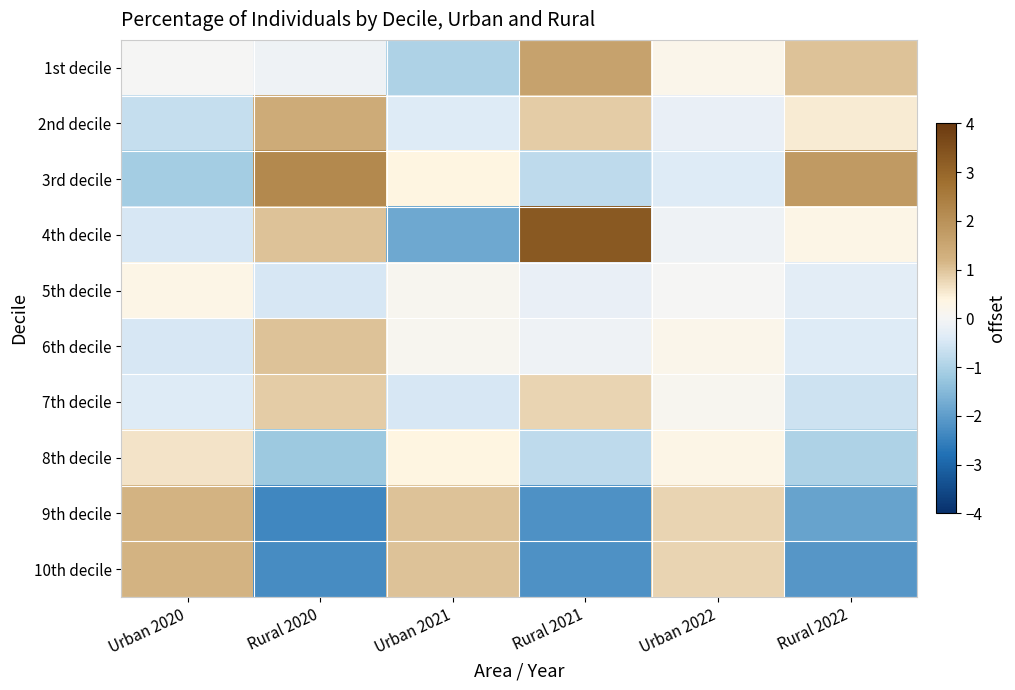

Reading left to right, transcribe all the data shown in this chart.

1st decile: Urban 2020=0.0	Rural 2020=-0.1	Urban 2021=-1.0	Rural 2021=1.6	Urban 2022=0.2	Rural 2022=1.0
2nd decile: Urban 2020=-0.7	Rural 2020=1.4	Urban 2021=-0.4	Rural 2021=0.9	Urban 2022=-0.2	Rural 2022=0.5
3rd decile: Urban 2020=-1.1	Rural 2020=2.2	Urban 2021=0.4	Rural 2021=-0.8	Urban 2022=-0.4	Rural 2022=1.8
4th decile: Urban 2020=-0.5	Rural 2020=1.0	Urban 2021=-1.8	Rural 2021=3.3	Urban 2022=-0.1	Rural 2022=0.3
5th decile: Urban 2020=0.3	Rural 2020=-0.5	Urban 2021=0.1	Rural 2021=-0.2	Urban 2022=0.0	Rural 2022=-0.3
6th decile: Urban 2020=-0.5	Rural 2020=1.0	Urban 2021=0.1	Rural 2021=-0.1	Urban 2022=0.2	Rural 2022=-0.4
7th decile: Urban 2020=-0.4	Rural 2020=0.9	Urban 2021=-0.5	Rural 2021=0.8	Urban 2022=0.1	Rural 2022=-0.6
8th decile: Urban 2020=0.6	Rural 2020=-1.2	Urban 2021=0.4	Rural 2021=-0.8	Urban 2022=0.3	Rural 2022=-1.0
9th decile: Urban 2020=1.2	Rural 2020=-2.4	Urban 2021=1.0	Rural 2021=-2.2	Urban 2022=0.8	Rural 2022=-1.9
10th decile: Urban 2020=1.2	Rural 2020=-2.3	Urban 2021=1.0	Rural 2021=-2.2	Urban 2022=0.8	Rural 2022=-2.1